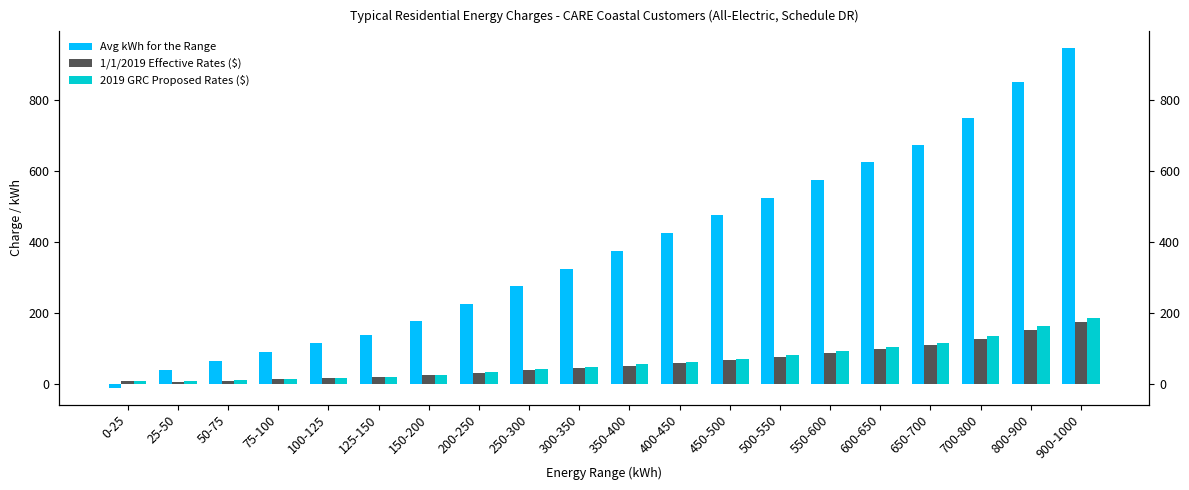

True or false: 2019 GRC Proposed Rates ($) has a value of 9.6 at 50-75.

True